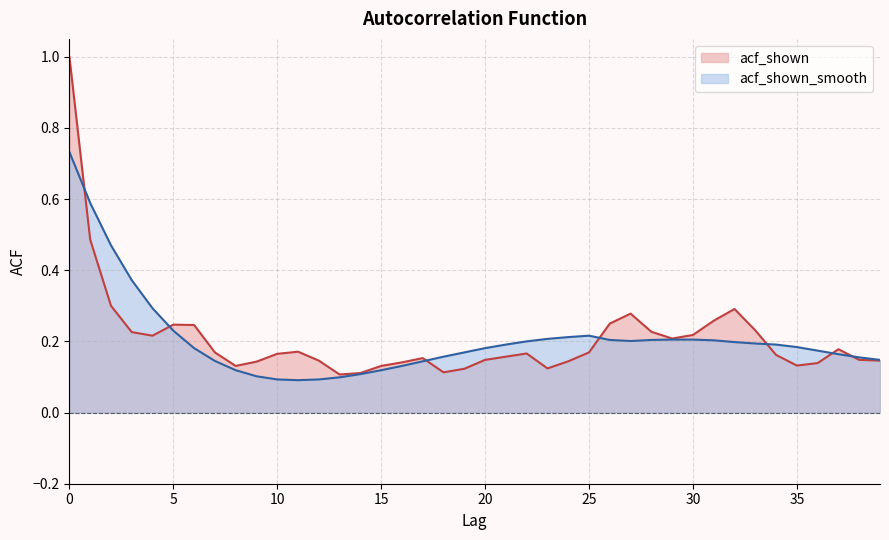

Where do acf_shown_smooth and acf_shown first cross each other?

0 and 1